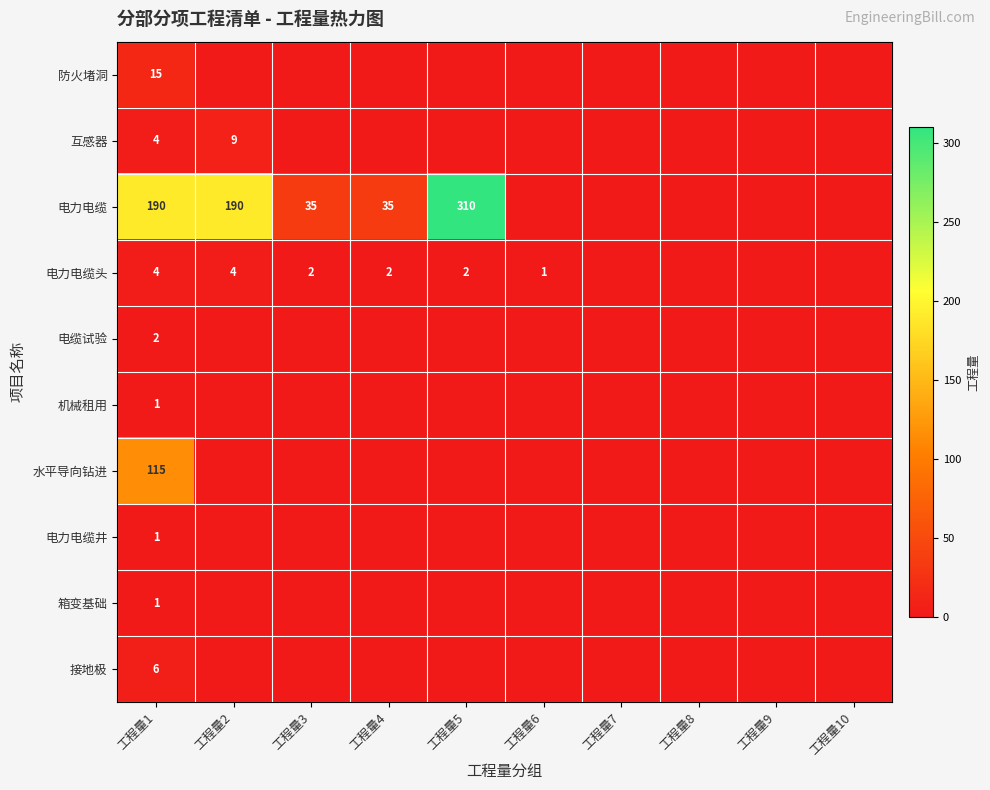

The value of 水平导向钻进 at 工程量2 is 0. True or false?

True